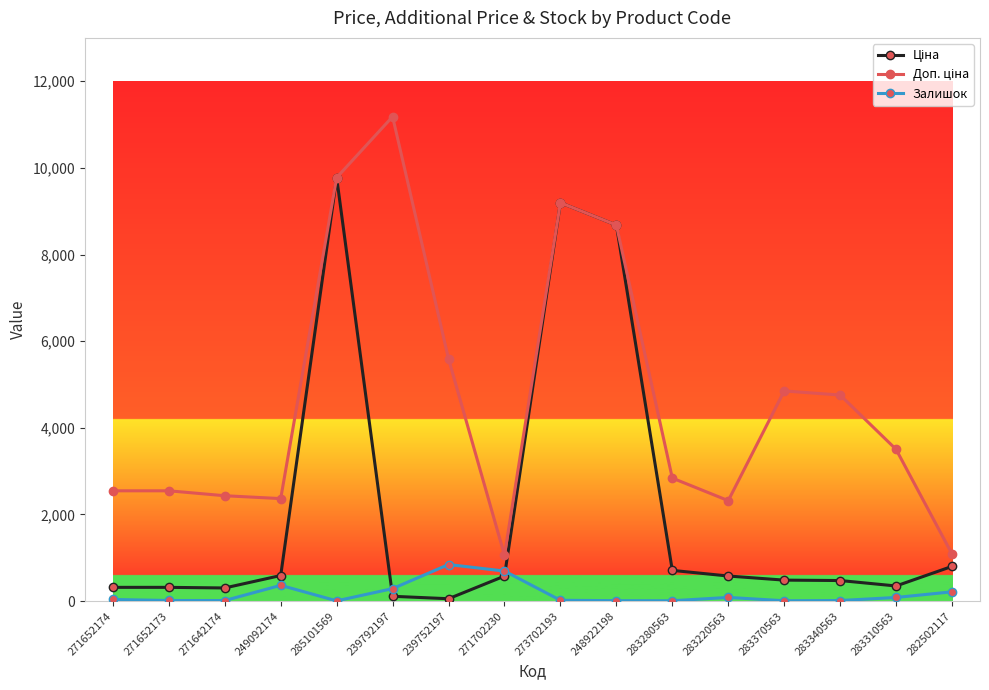

True or false: Залишок has more than 0 interior local peaks.

True